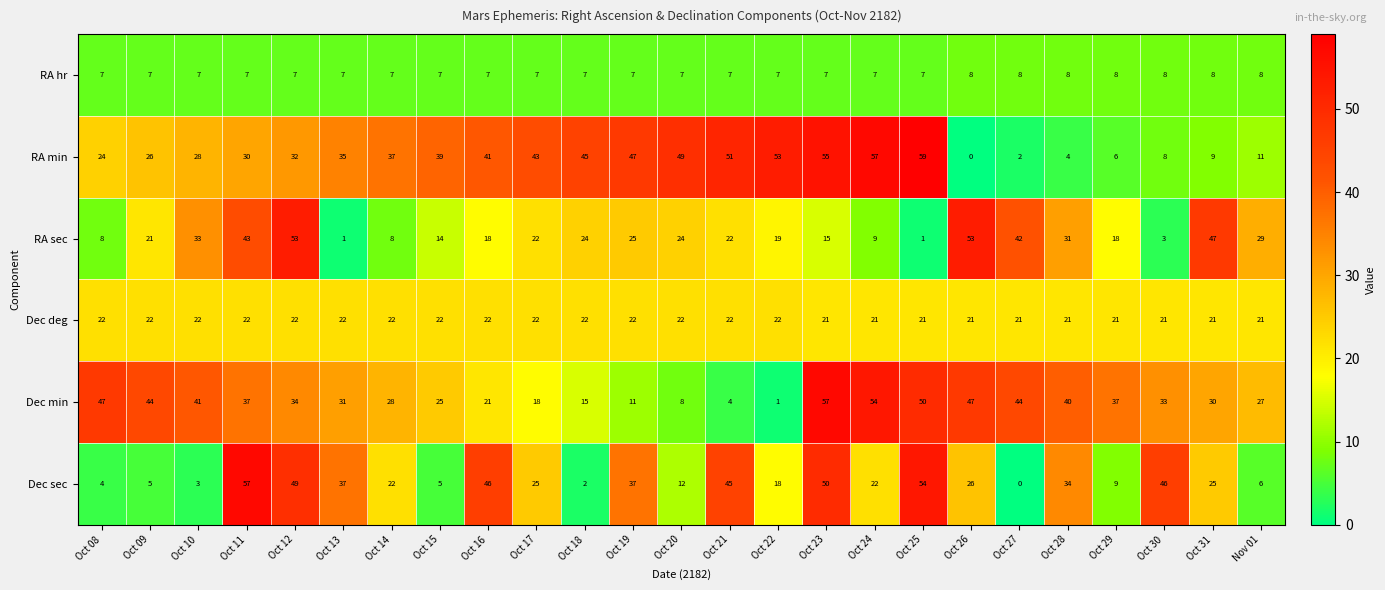

What is the approximate value of RA sec at Oct 16?

18